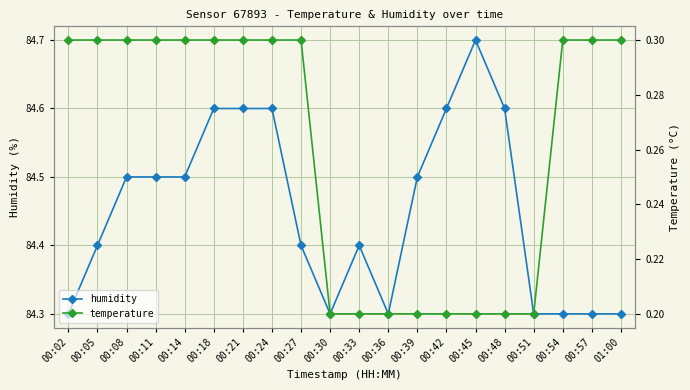

What are all the series names shown in the legend?

humidity, temperature